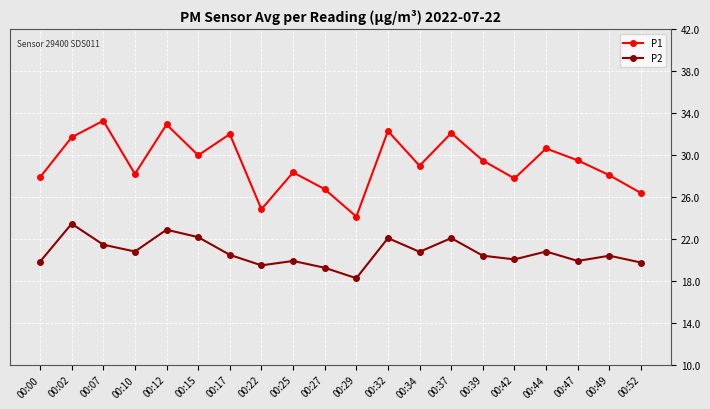

Which category has the lowest value in the P2 series?

00:29